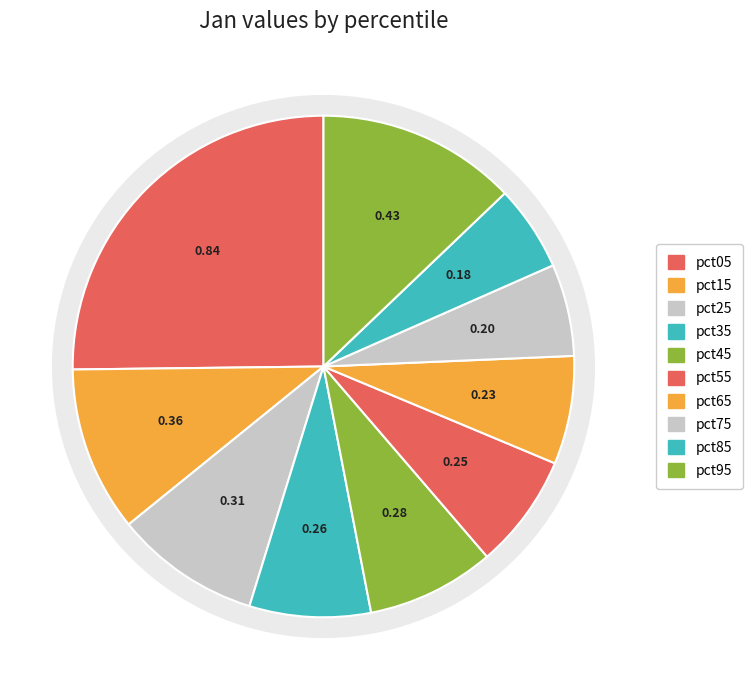

What portion of the pie excludes pct55?

92.6%